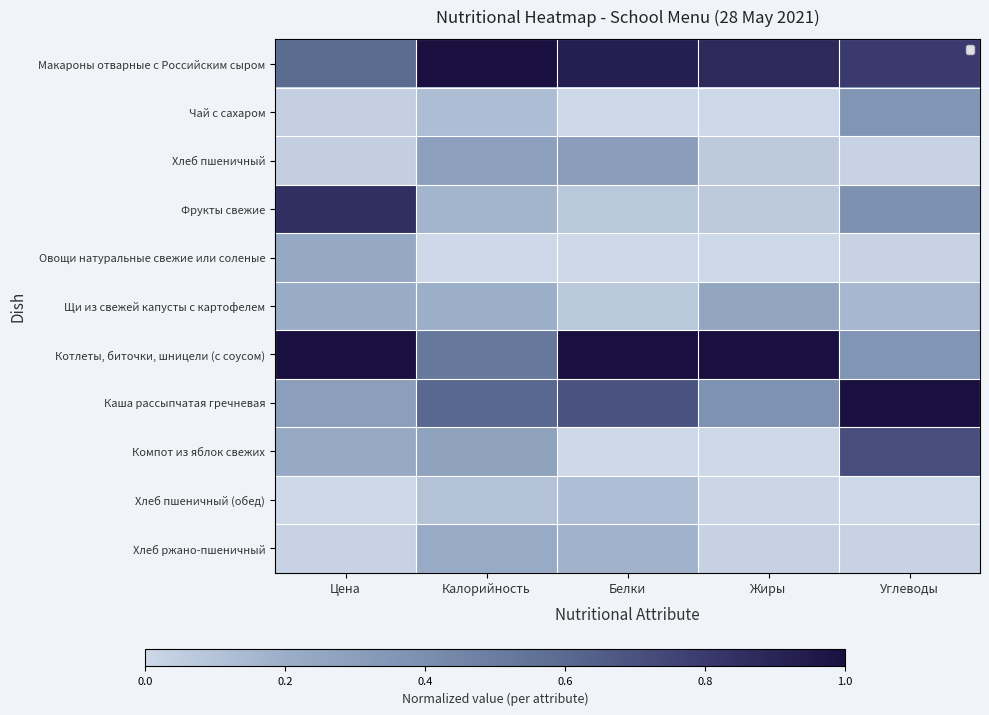

How many categories are shown in the chart?

5